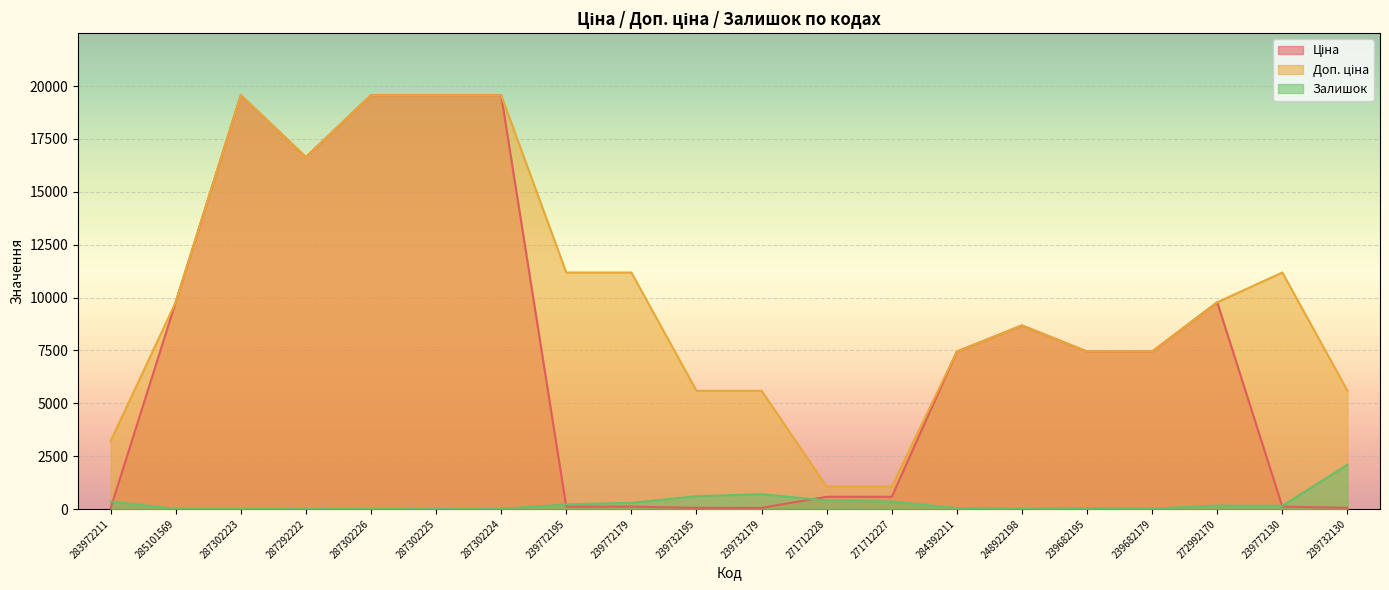

At which category does Доп. ціна reach its first local valley?

287292222